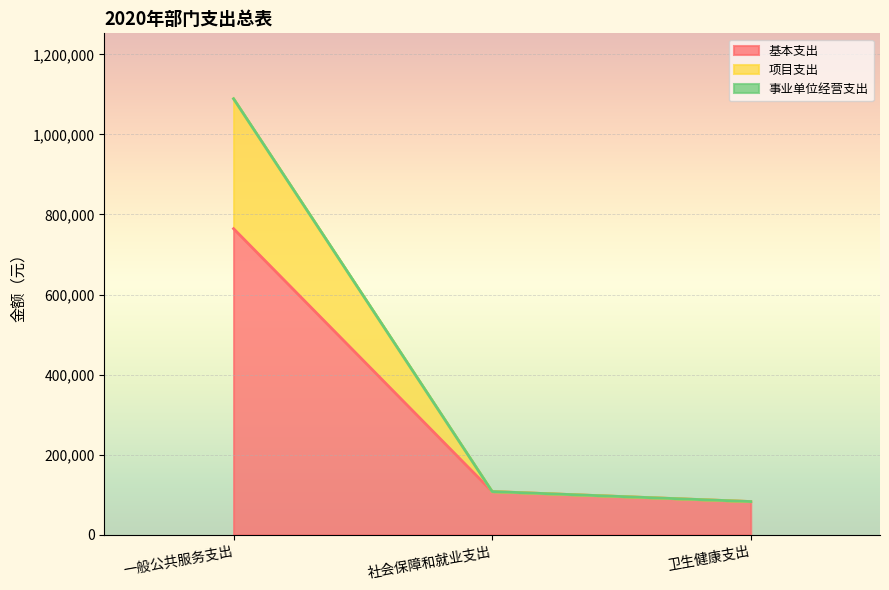

Which category has the highest value in the 基本支出 series?

一般公共服务支出